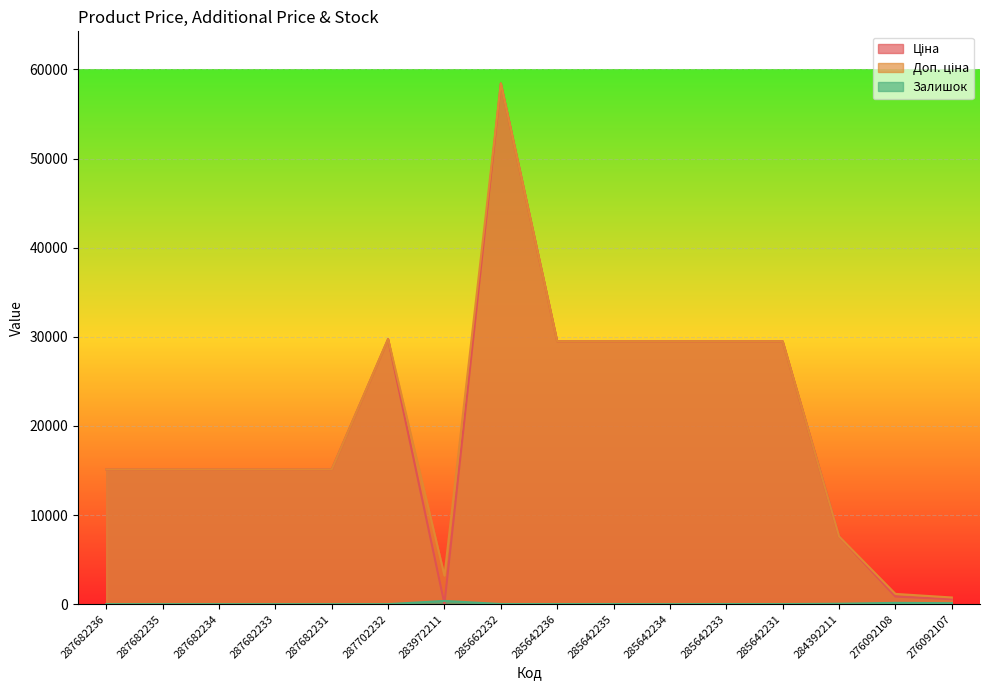

What is the sum of all Залишок values?

715.0